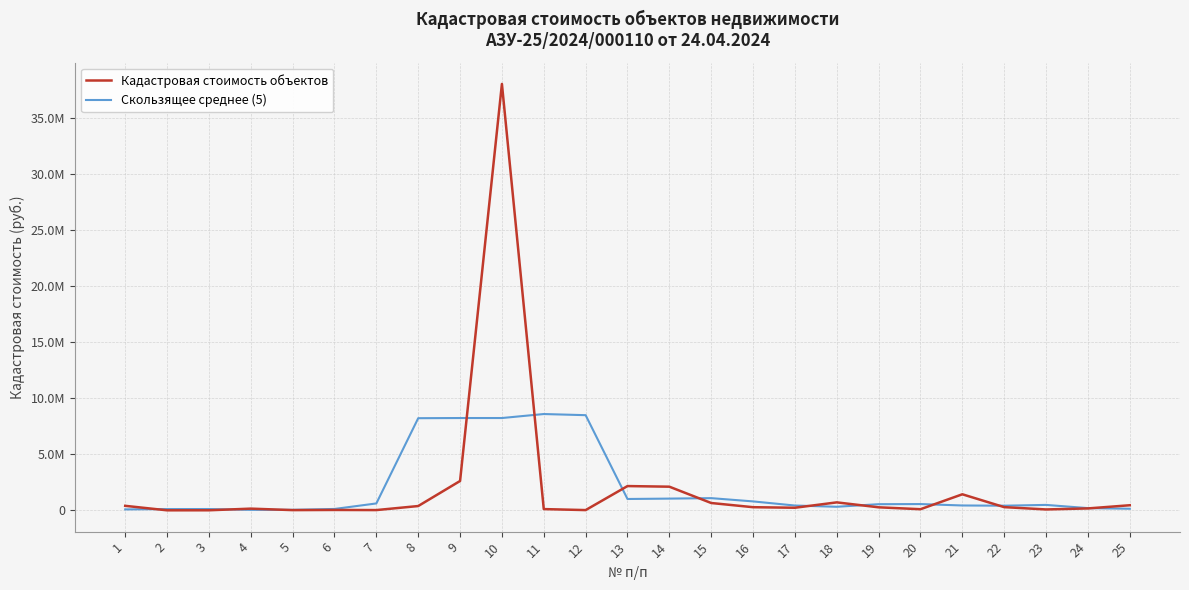

Does the chart display data point markers on the line(s)?

No